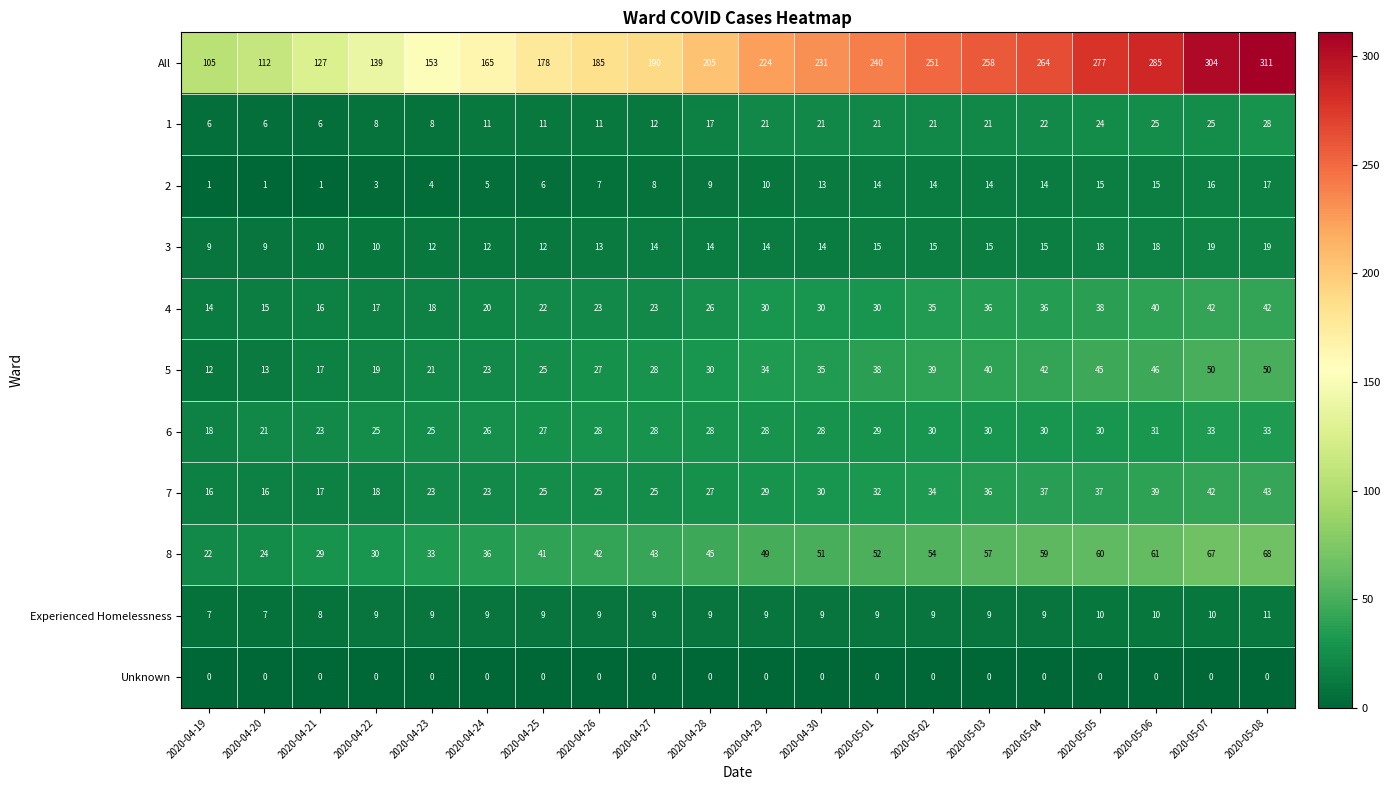

What is the total value across all series at 2020-04-19?

210